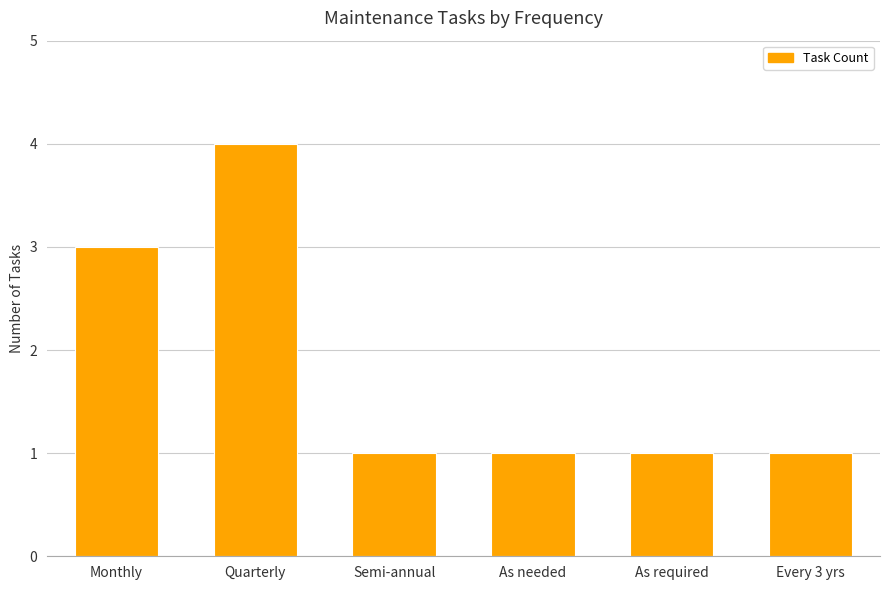

True or false: the data shows 1 at As required.

True